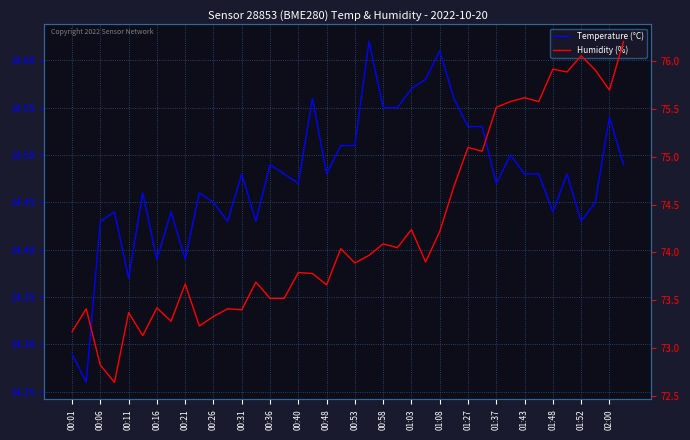

Is the value of Humidity (%) at 00:01 greater than the value of Temperature (°C) at 00:11?

Yes